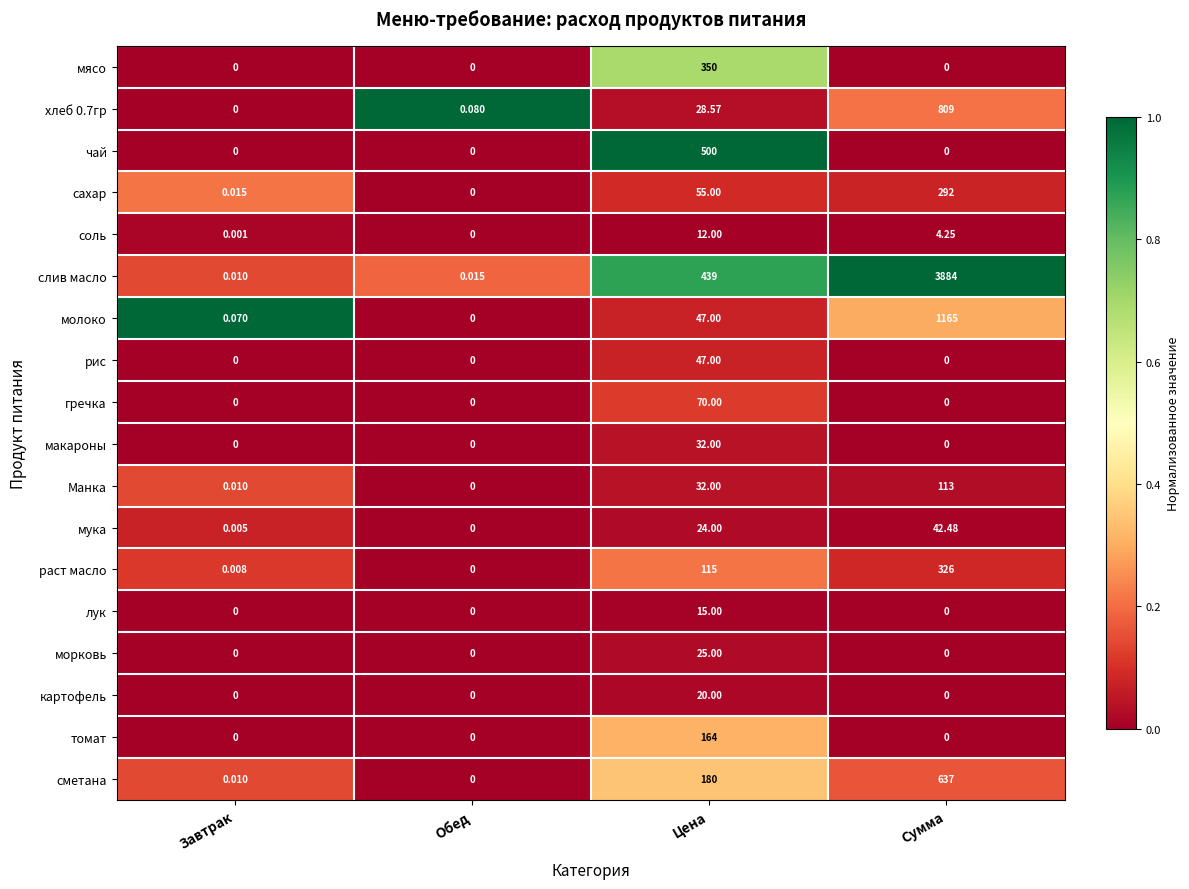

Which series has the largest range (max minus min)?

слив масло